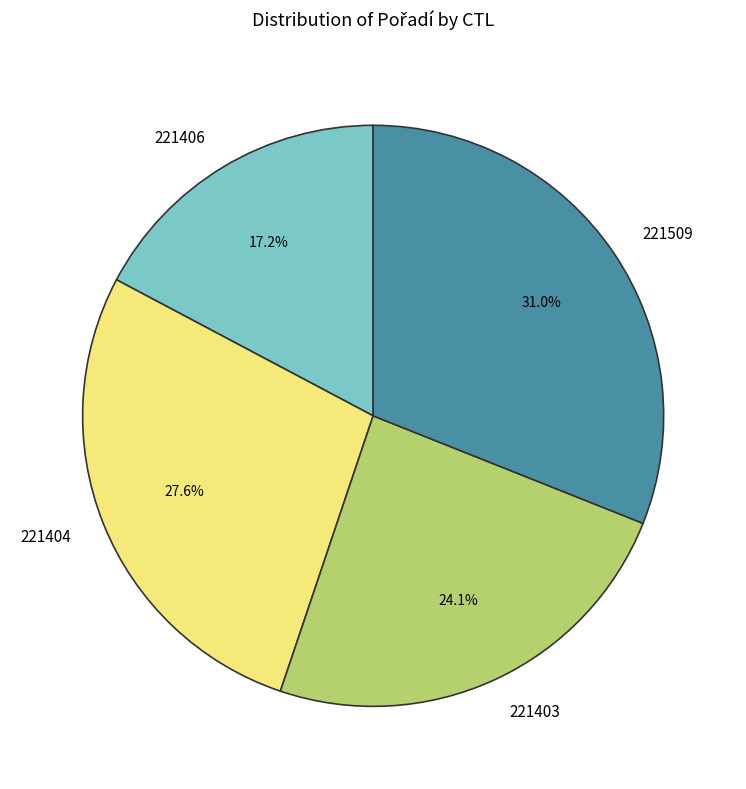

To the nearest percent, what percentage of the pie is 221403?

24%